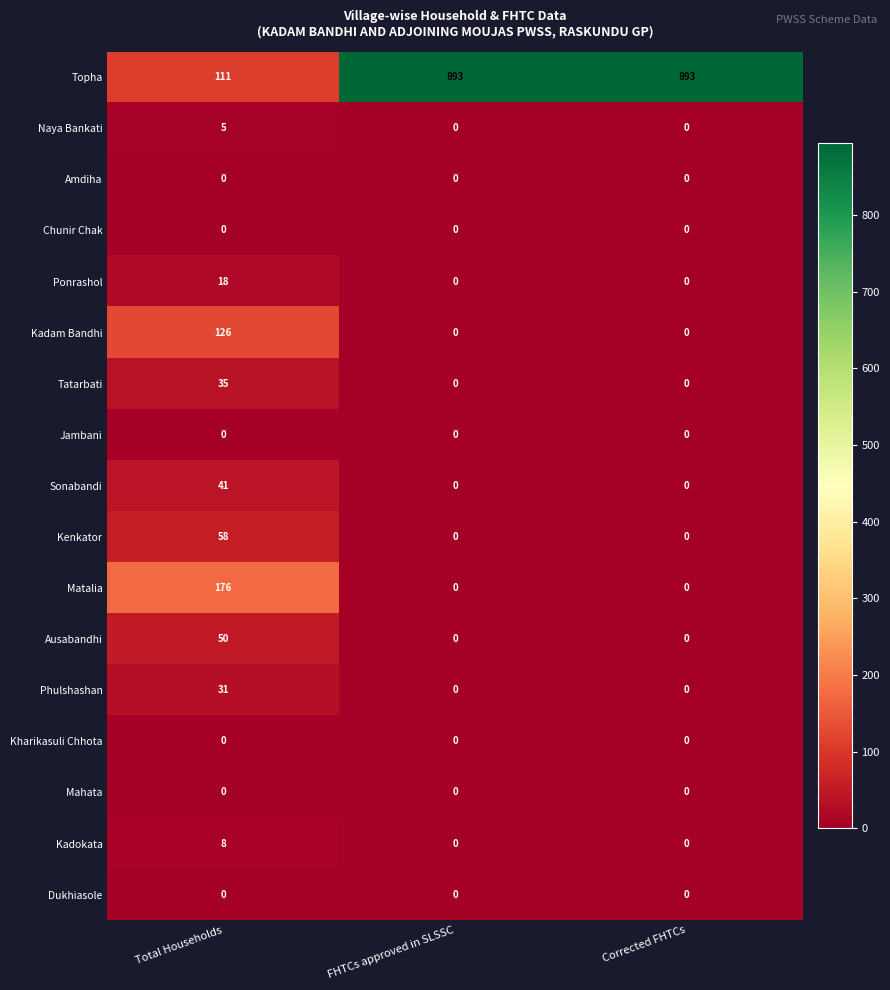

What is the highest value of the Ausabandhi series?

50